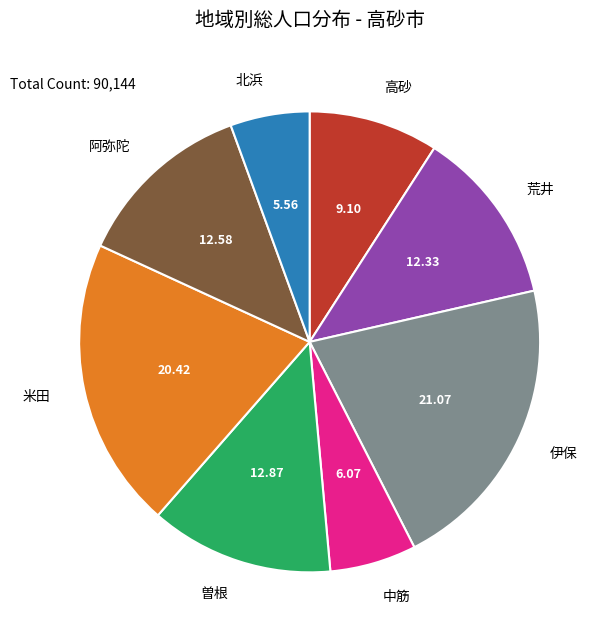

Does any single category account for the majority?

No